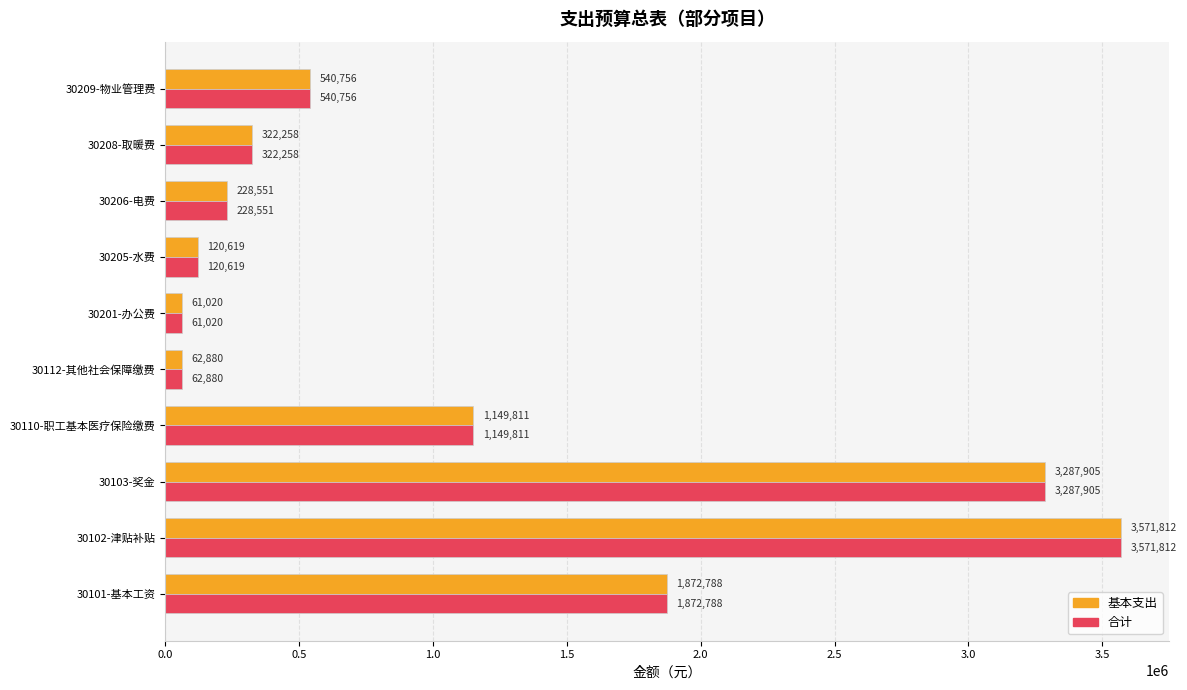

What is the minimum value for 基本支出?

61020.0